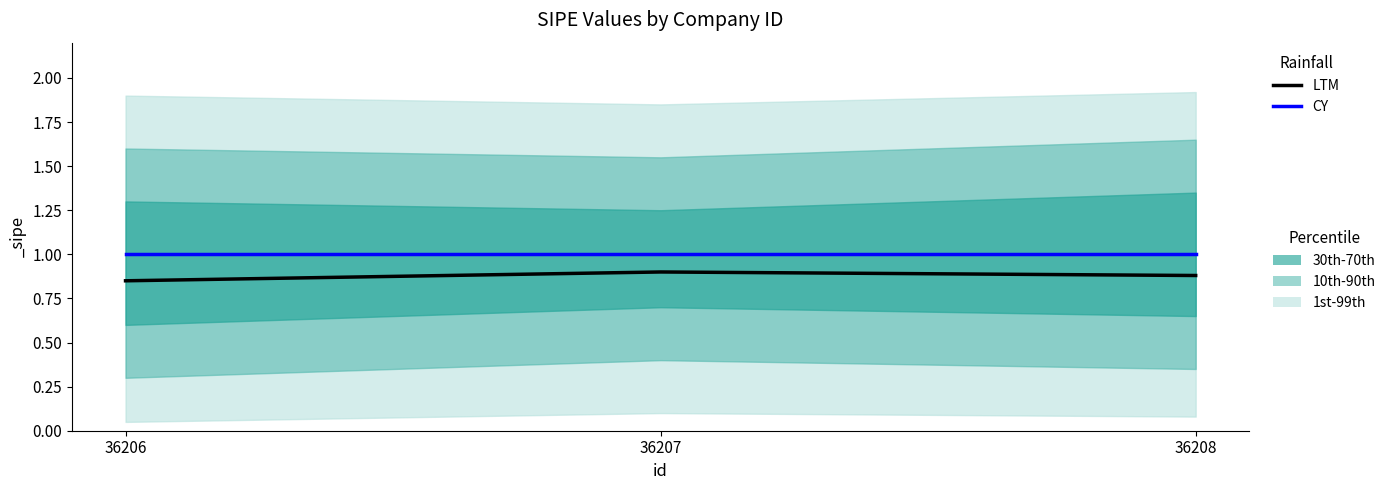

List the series in order of their overall mean, highest first.

CY, LTM